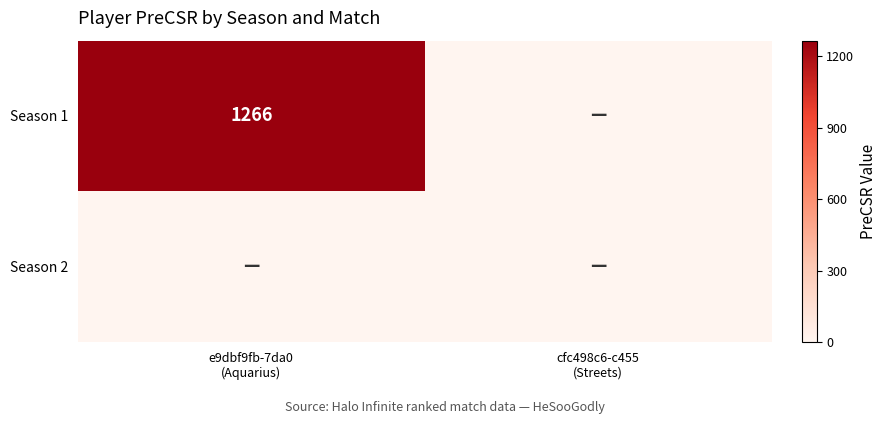

Rank the series by their maximum value, from lowest to highest.

Season 2, Season 1